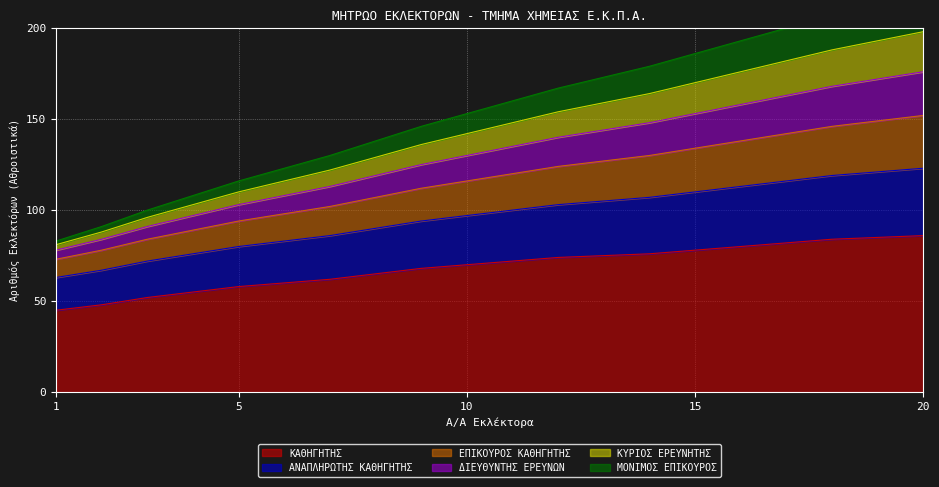

True or false: ΚΥΡΙΟΣ ΕΡΕΥΝΗΤΗΣ and ΚΑΘΗΓΗΤΗΣ cross at least once.

False